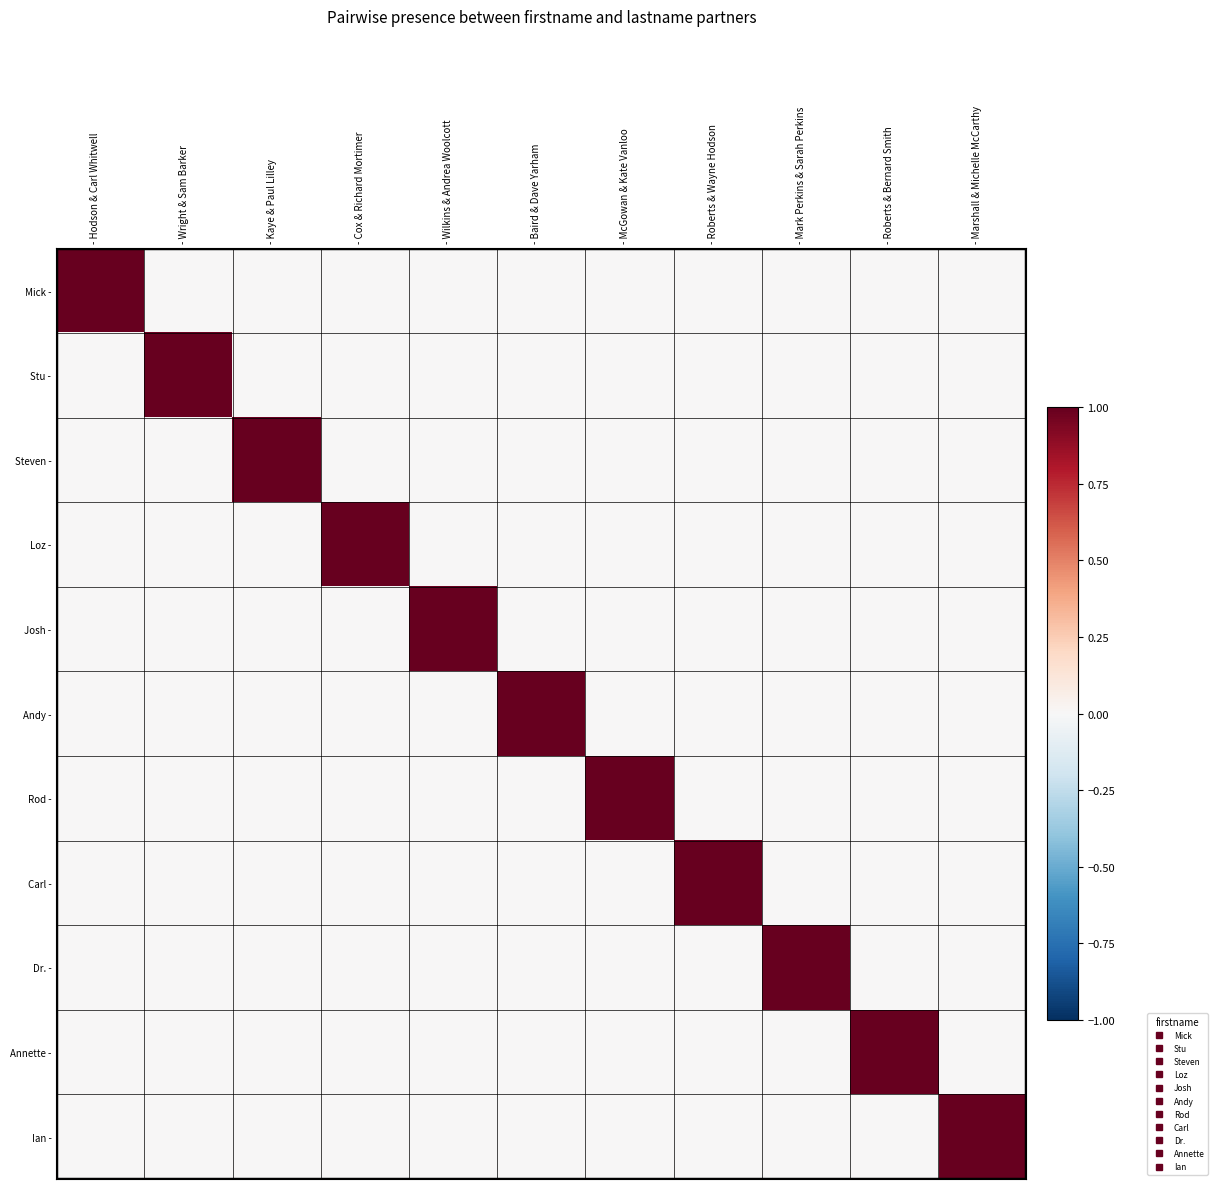

Between - Hodson & Carl Whitwell and - Marshall & Michelle McCarthy, which is larger?

- Hodson & Carl Whitwell